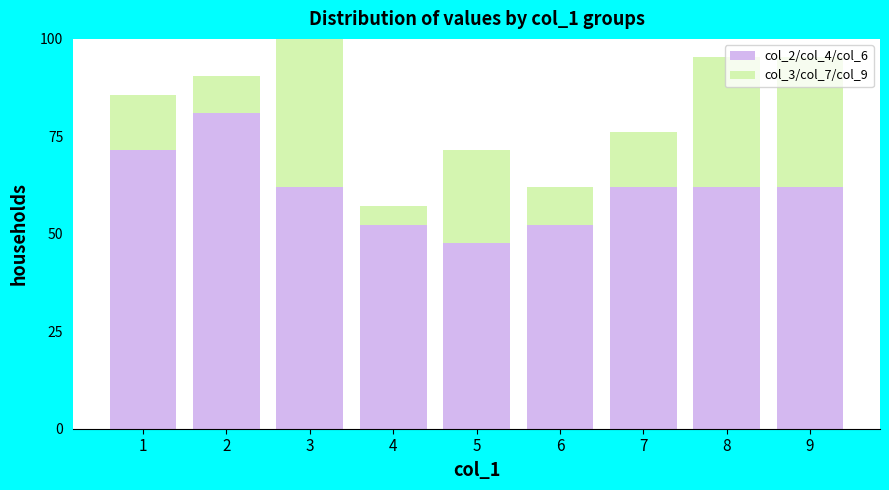

What is the total value across all series at 9?

95.2